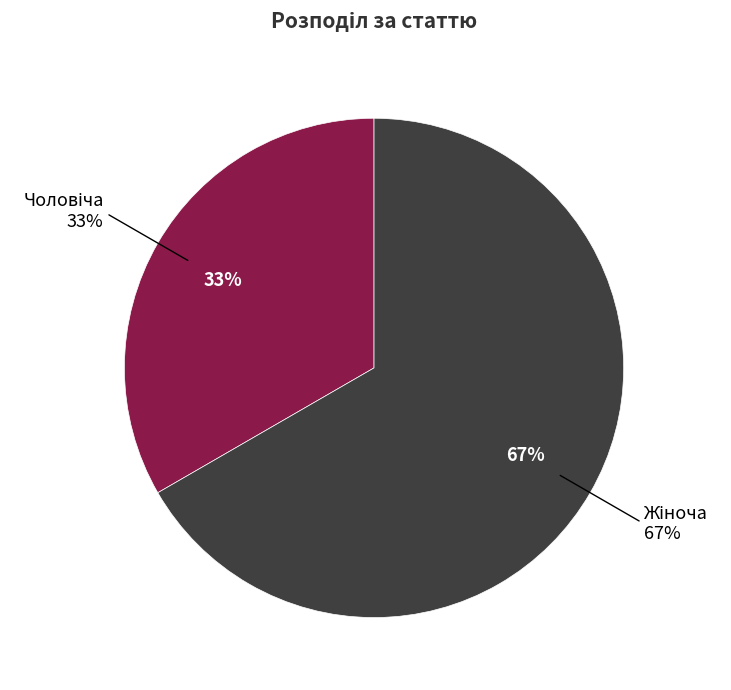

What portion of the pie excludes Жіноча?

33.3%